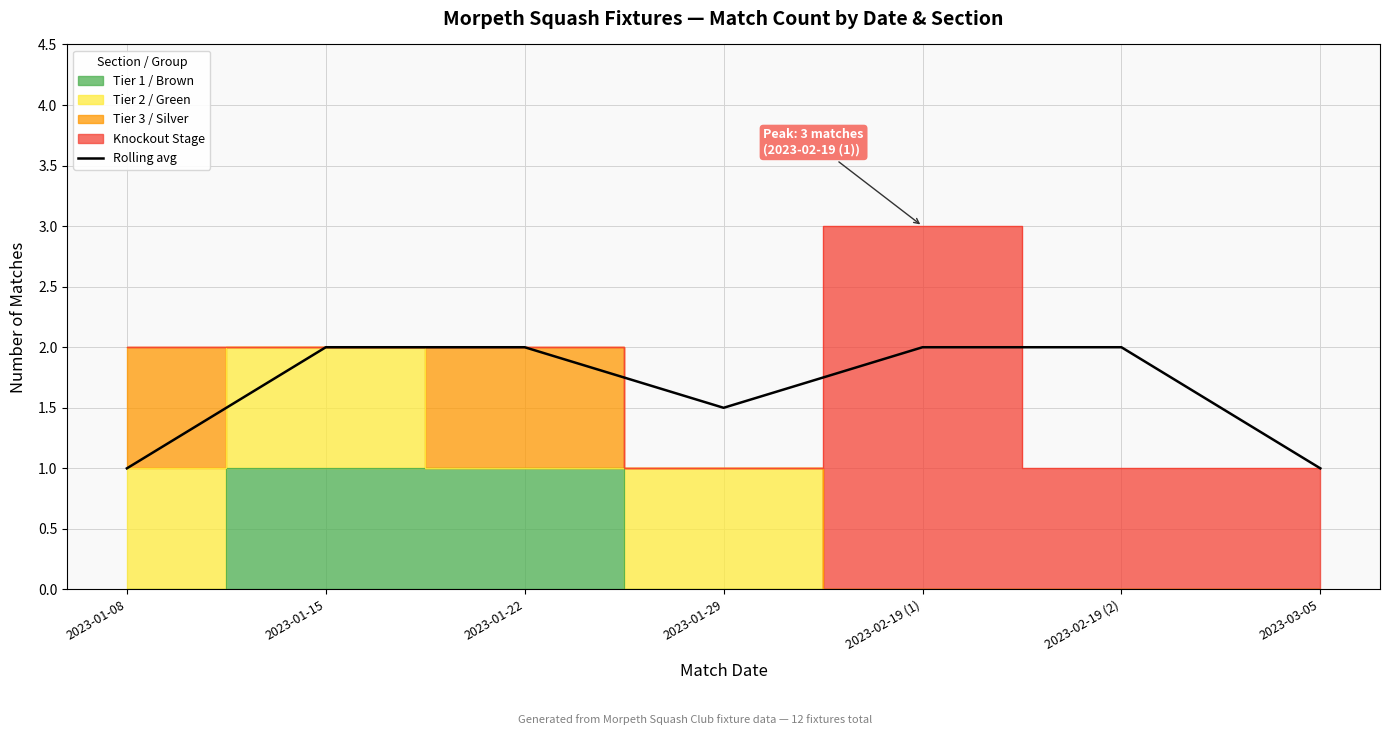

True or false: there are more than 2 points higher than both neighbors.

False